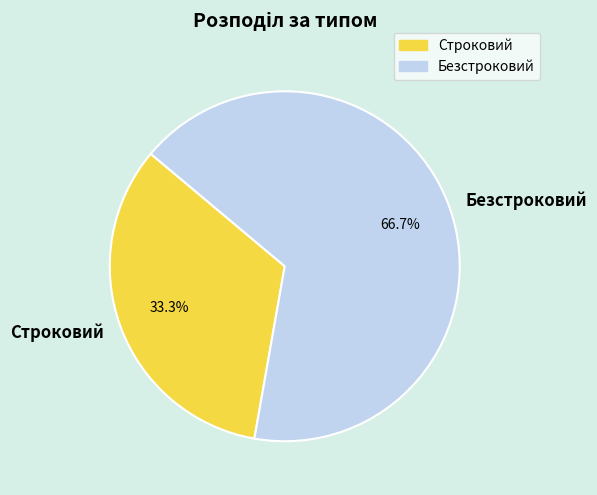

Which slice is the smallest?

Строковий